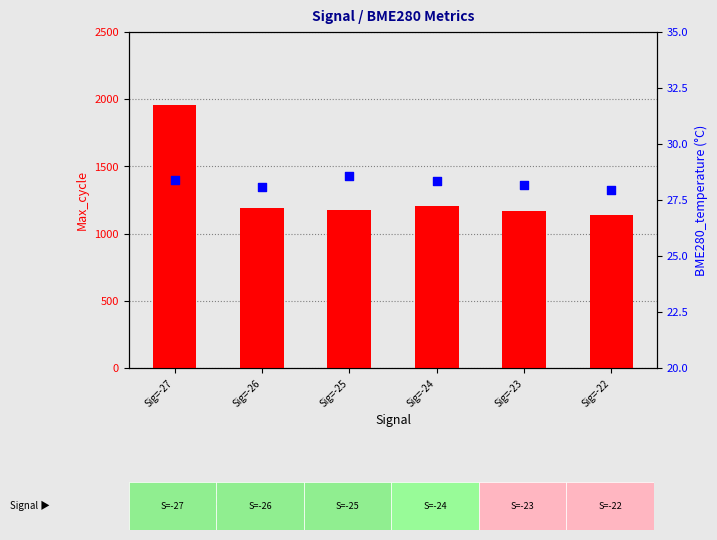

At which category is the sum across all series the highest?

Sig=-27